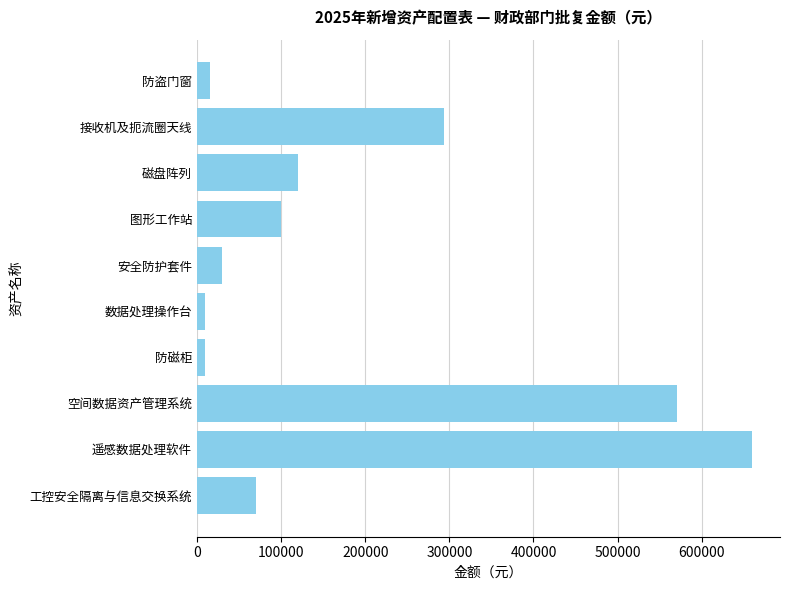

What is the average value?

187900